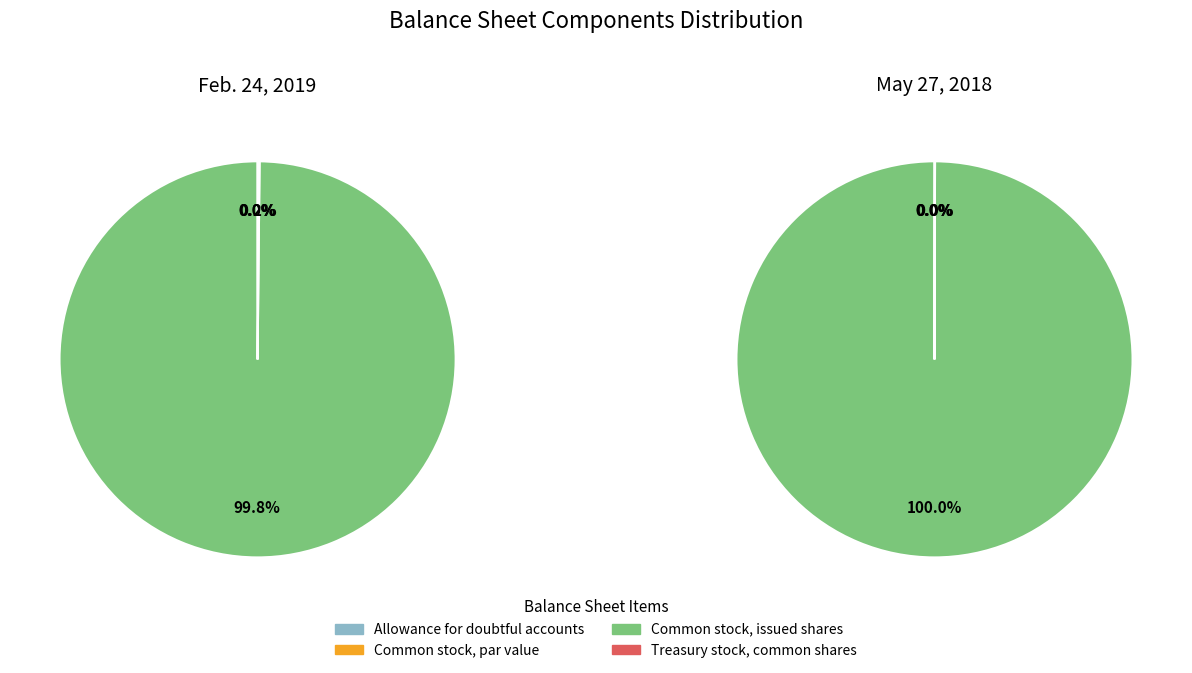

What percentage do Treasury stock, common shares and Common stock, issued shares together represent?

100.0%